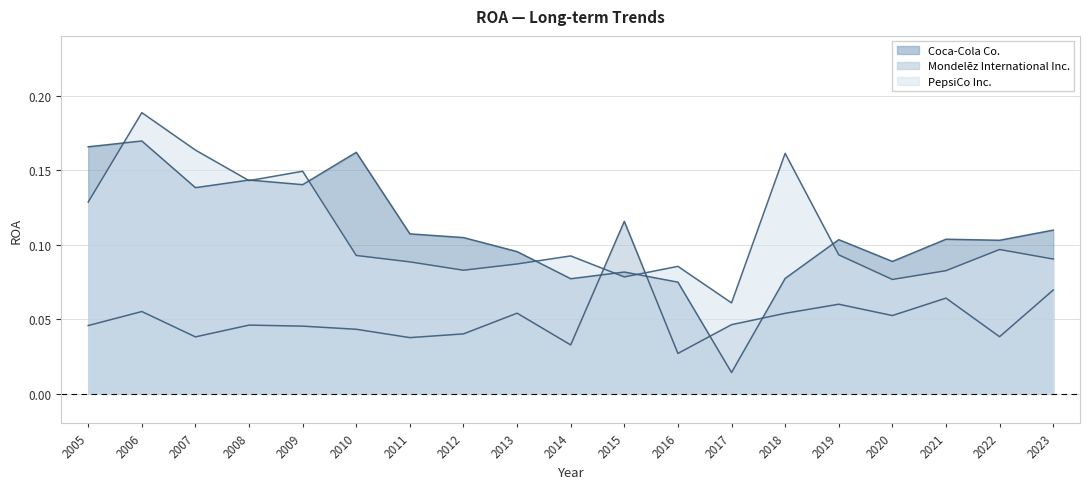

How many intersections are there between Coca-Cola Co. and PepsiCo Inc.?

8